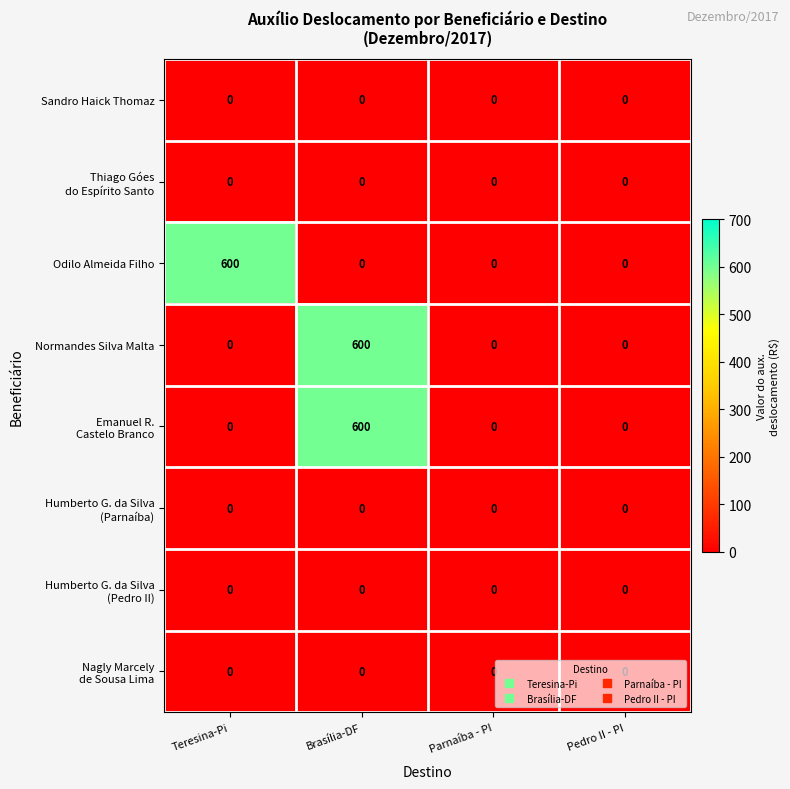

Count the number of categories in the chart.

4